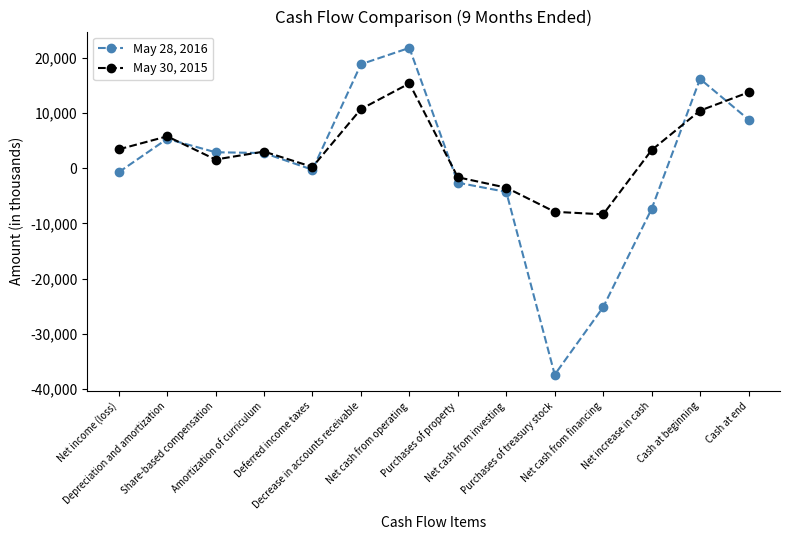

What is the label of the 4th point from the right?

Net cash from financing